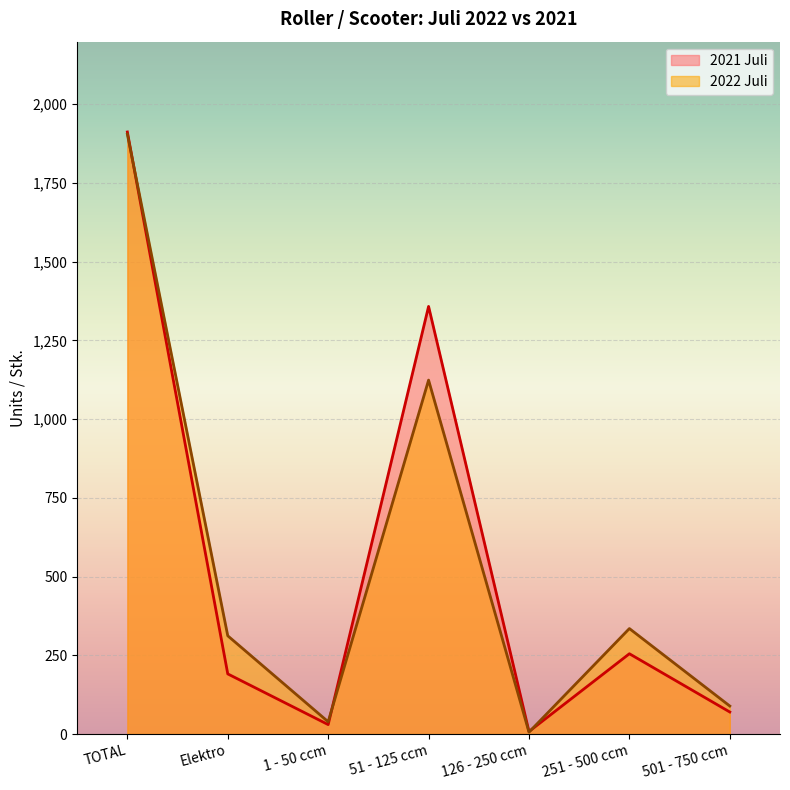

Is the value of 2022 Juli at 251 - 500 ccm greater than the value of 2021 Juli at 126 - 250 ccm?

Yes